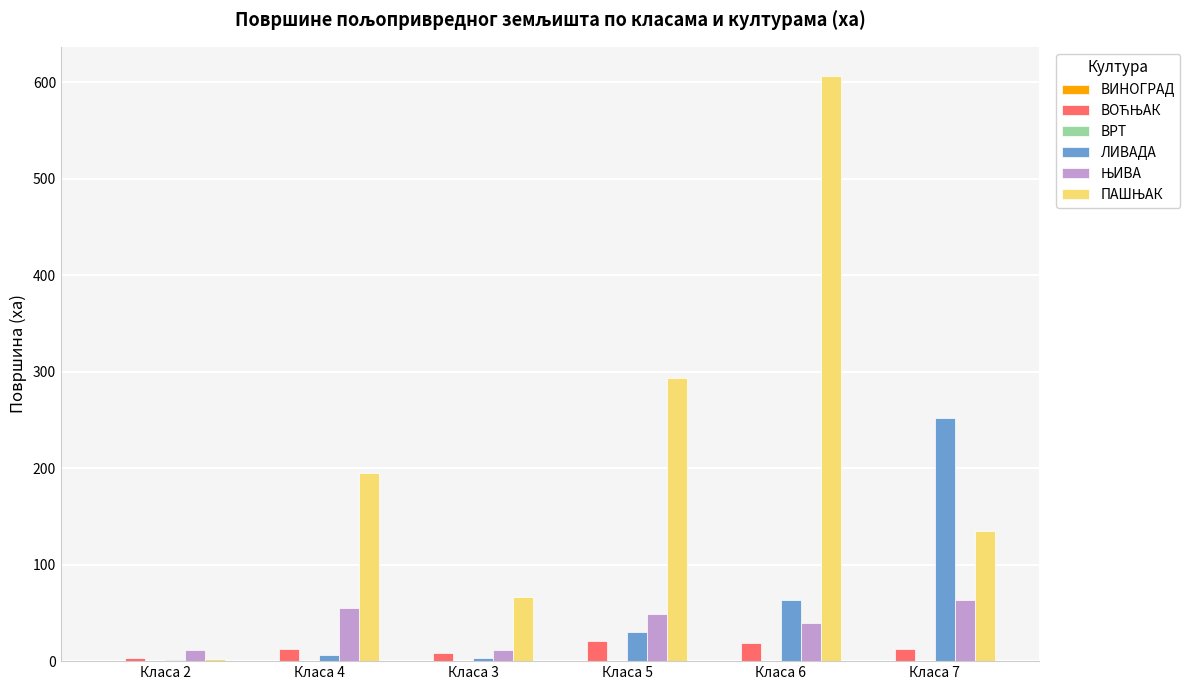

At which category is the sum across all series the highest?

Класа 6